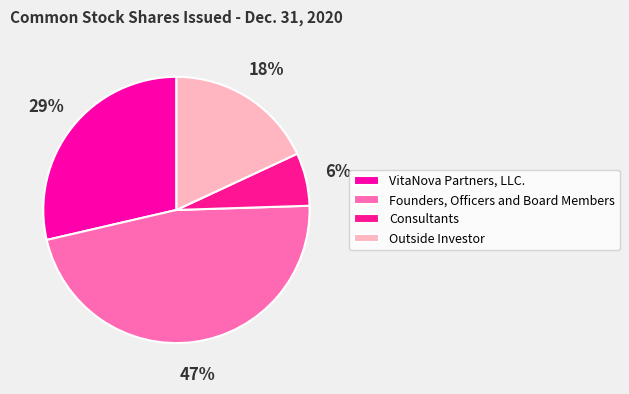

What is the ratio of the value at VitaNova Partners, LLC. to the value at Outside Investor?

1.6